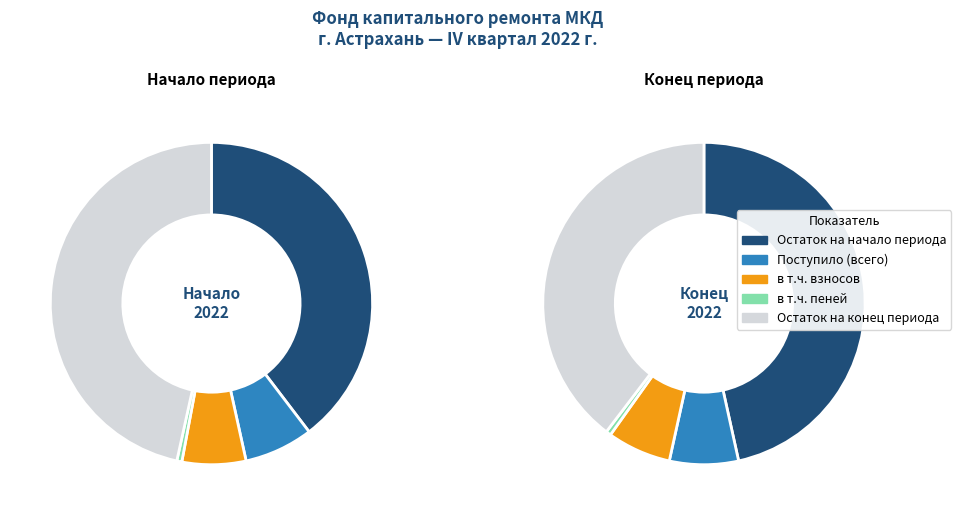

Which category has the biggest portion of the pie?

Остаток на конец периода